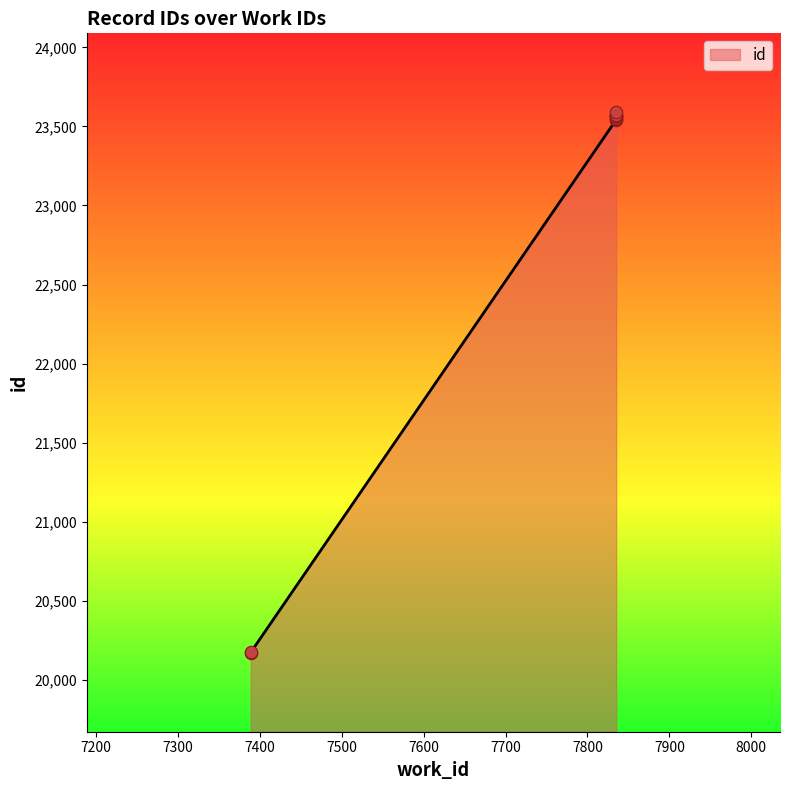

Between 7389 and 7835, which is larger?

7835